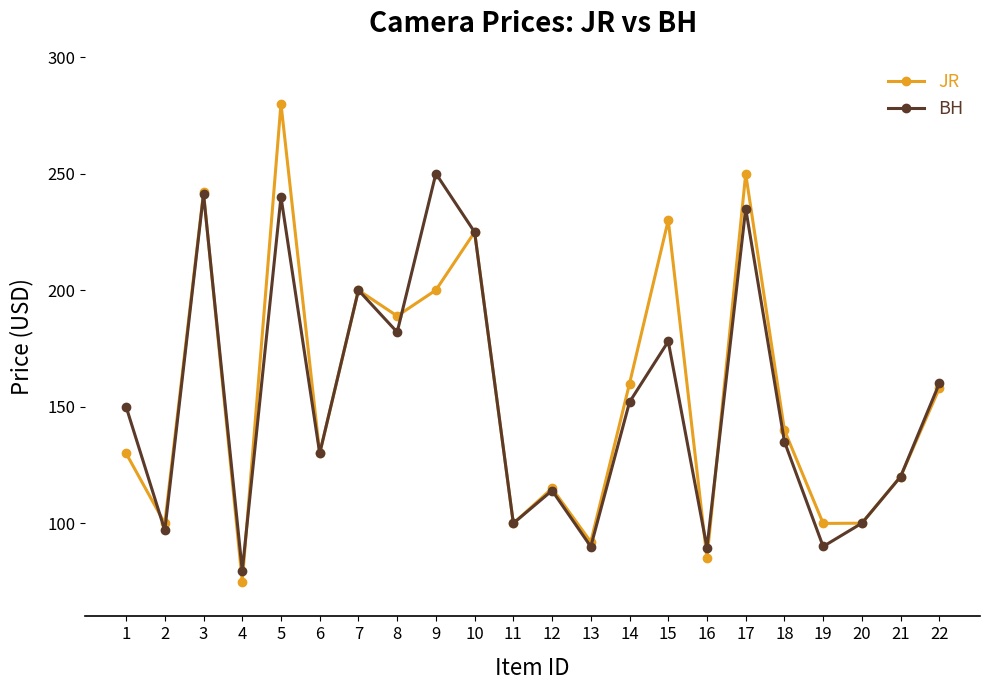

What is the total value across all series at 20?

200.0